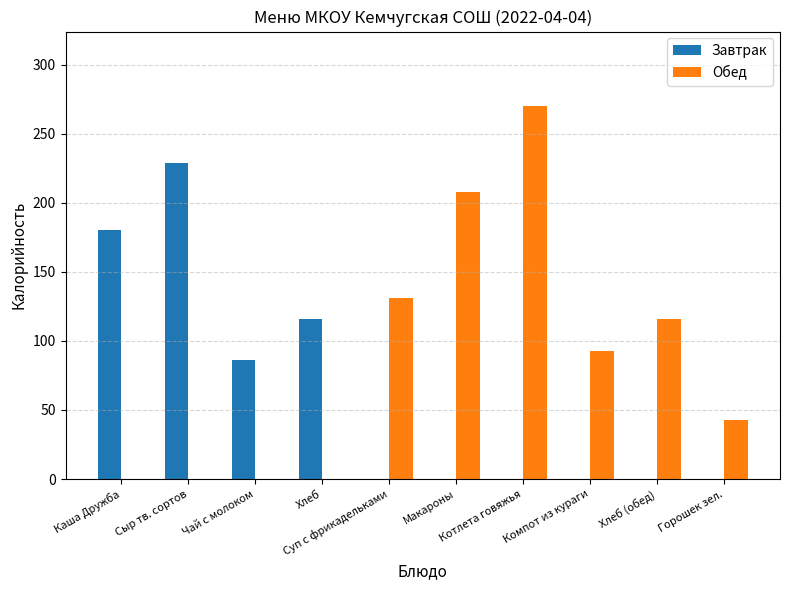

Reading left to right, transcribe all the data shown in this chart.

Завтрак: Каша Дружба=180	Сыр тв. сортов=229	Чай с молоком=86	Хлеб=116	Суп с фрикадельками=0	Макароны=0	Котлета говяжья=0	Компот из кураги=0	Хлеб (обед)=0	Горошек зел.=0
Обед: Каша Дружба=0	Сыр тв. сортов=0	Чай с молоком=0	Хлеб=0	Суп с фрикадельками=131	Макароны=208	Котлета говяжья=270	Компот из кураги=93	Хлеб (обед)=116	Горошек зел.=43